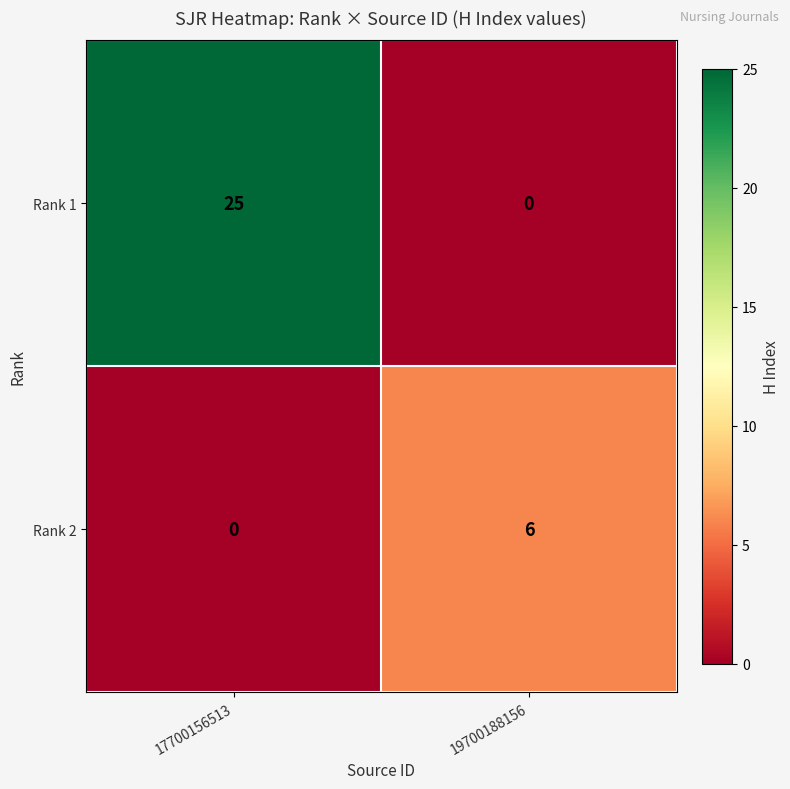

Reading left to right, extract all data points from this chart.

Rank 1: 25	0
Rank 2: 0	6